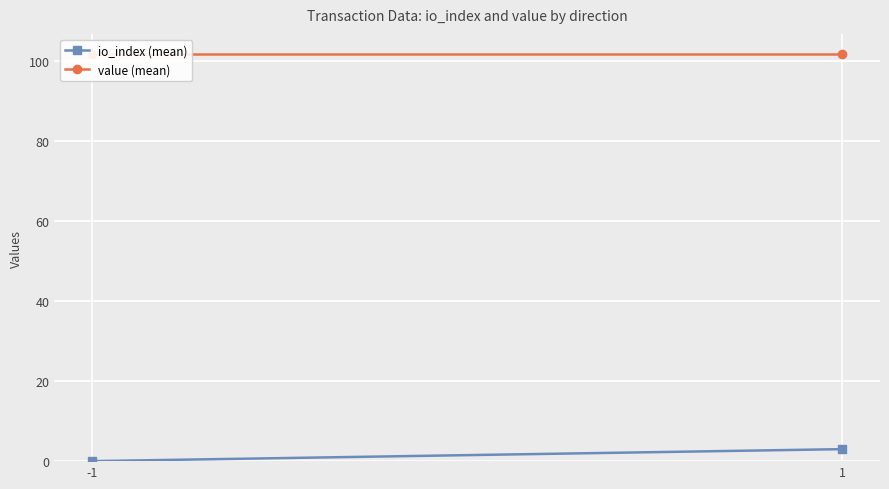

What is the average value of the io_index (mean) series?

1.5